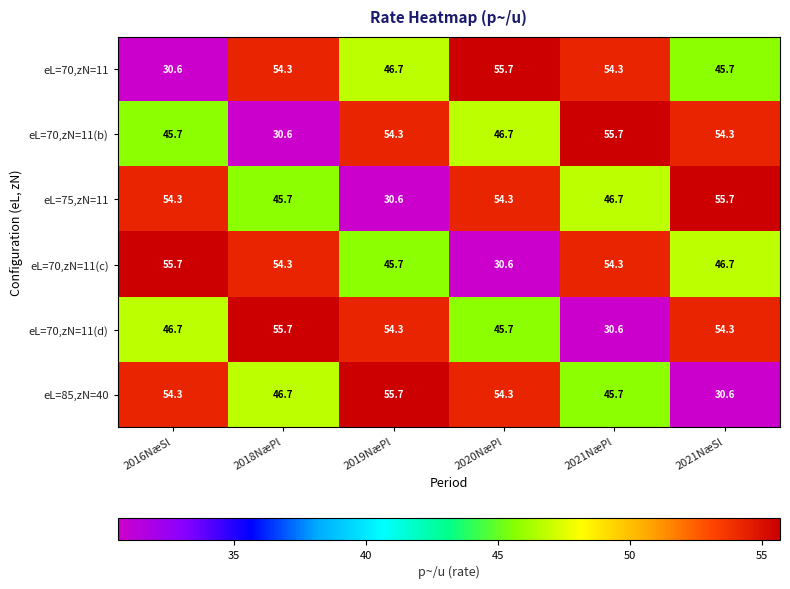

Which series changed the most between 2018NæPl and 2019NæPl?

eL=70,zN=11(b)